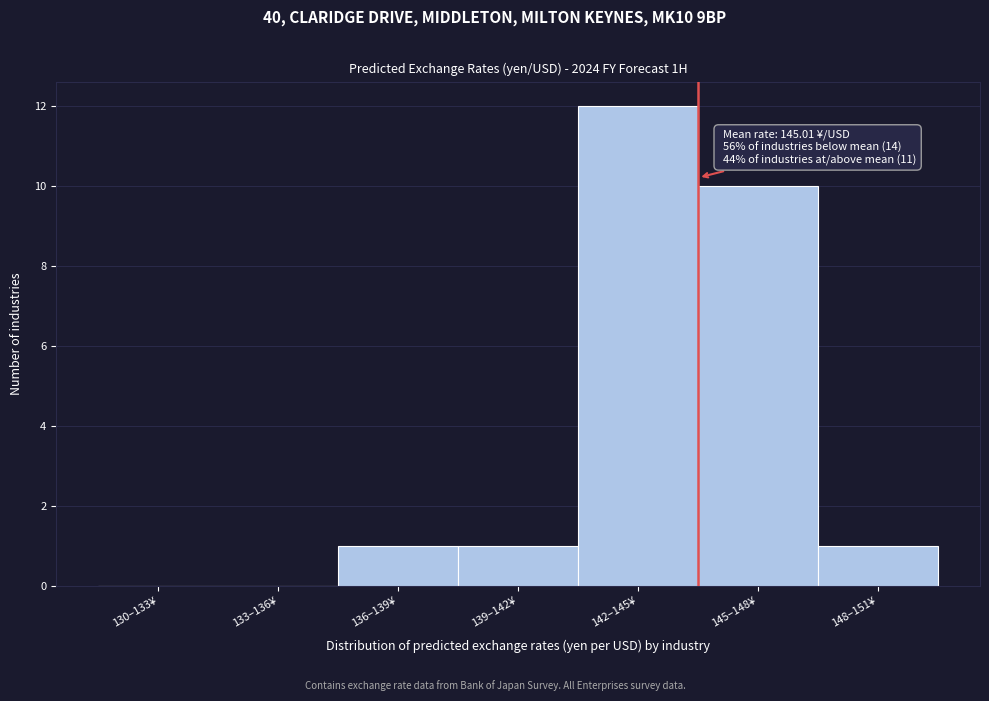

Reading left to right, what are all the values shown in this chart?

130–133¥=0	133–136¥=0	136–139¥=1	139–142¥=1	142–145¥=12	145–148¥=10	148–151¥=1